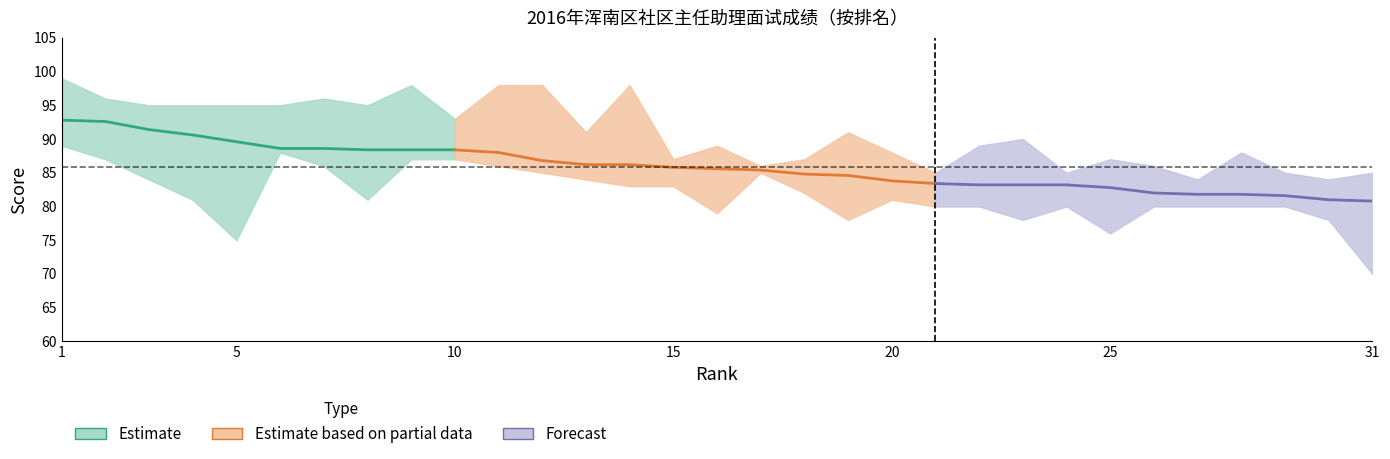

At how many categories does at least one series exceed 37?

31